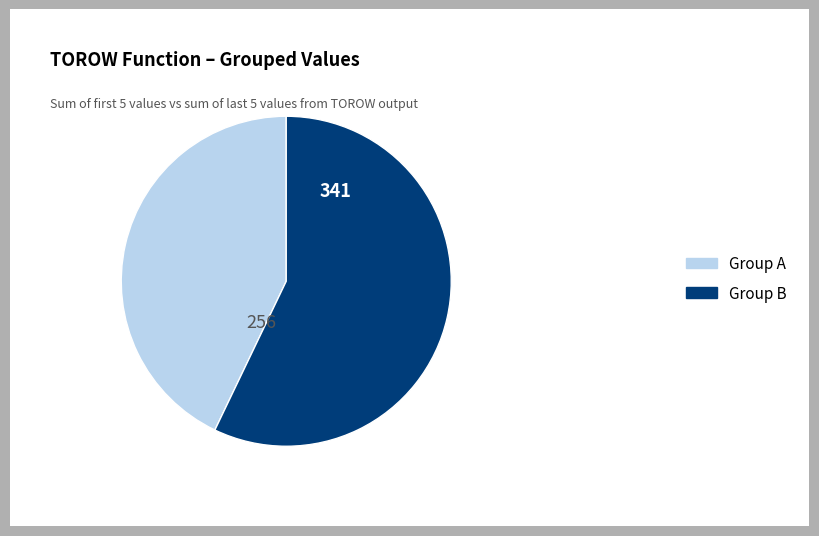

Does any single category account for the majority?

Yes